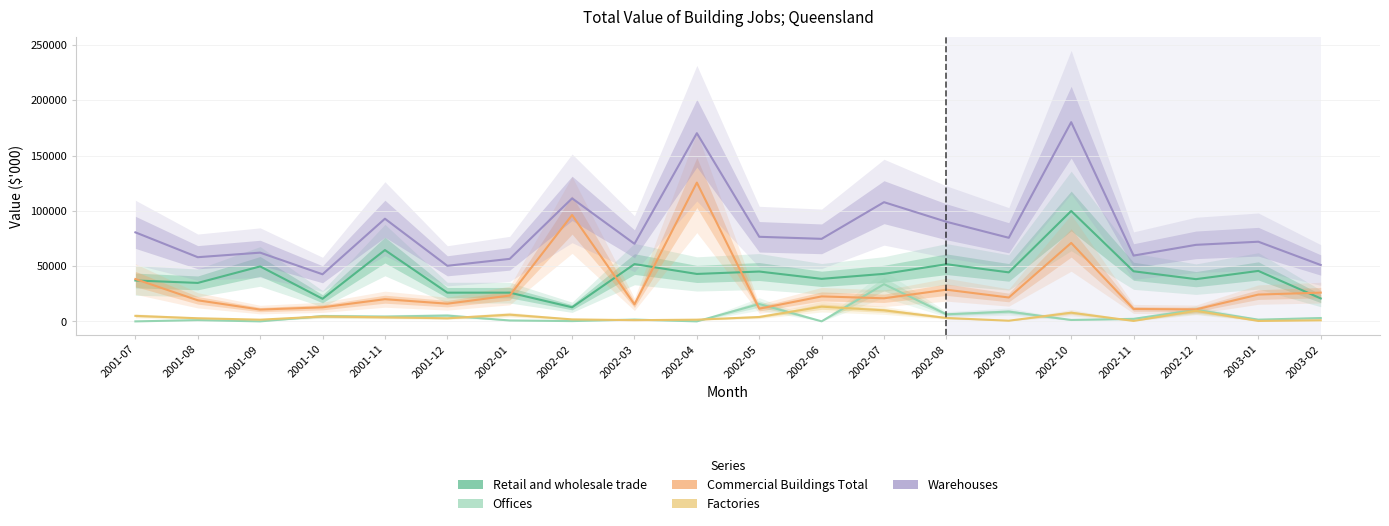

What is the sum of all Offices values?

102977